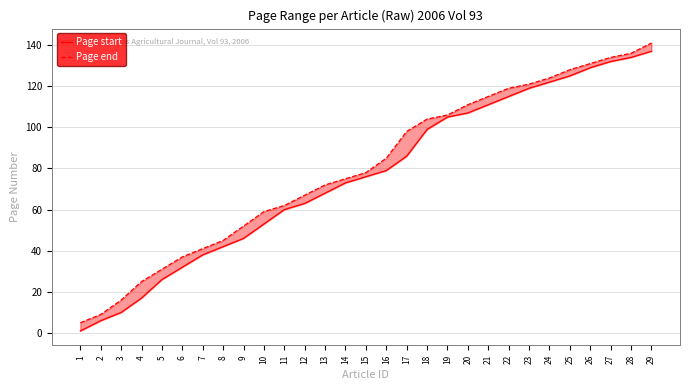

Which series has the largest total across all categories?

Page end